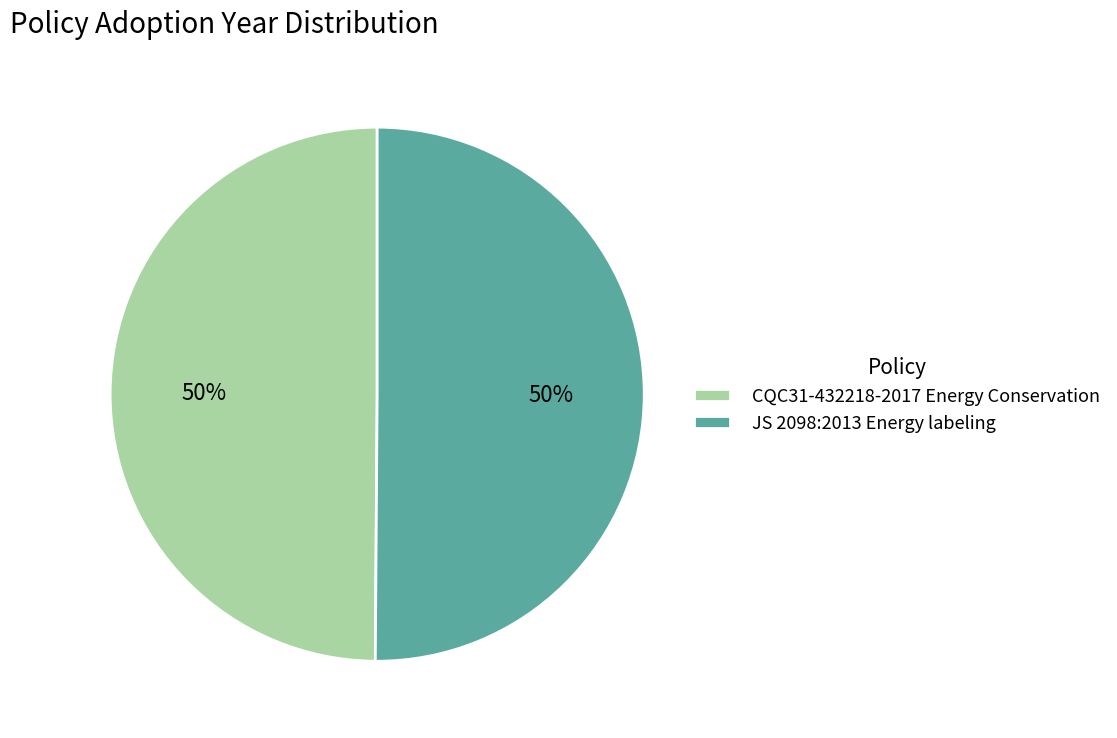

Is it true that JS 2098:2013 Energy labeling is 50% of the pie?

True